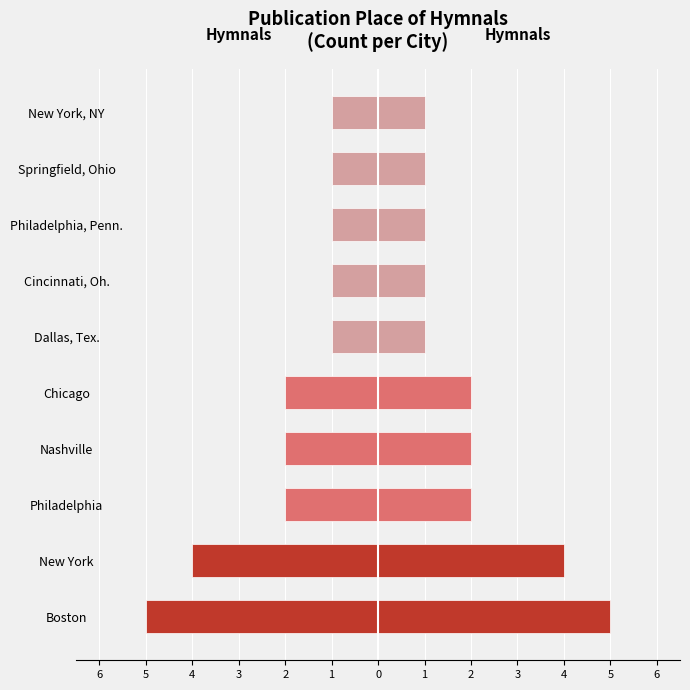

What is the value of the Count (right) bar at the 1st from the left?

5